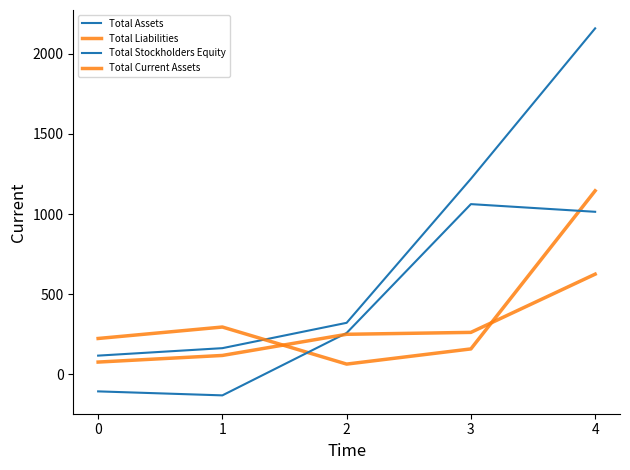

What is the highest value of the Total Assets series?

2159.0